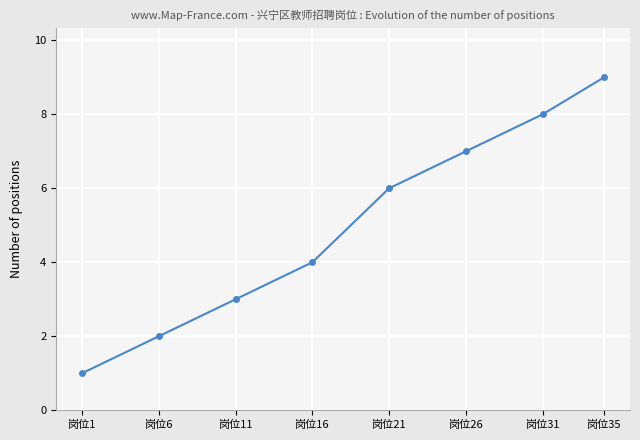

Reading left to right, what are all the values shown in this chart?

岗位1=1	岗位6=2	岗位11=3	岗位16=4	岗位21=6	岗位26=7	岗位31=8	岗位35=9